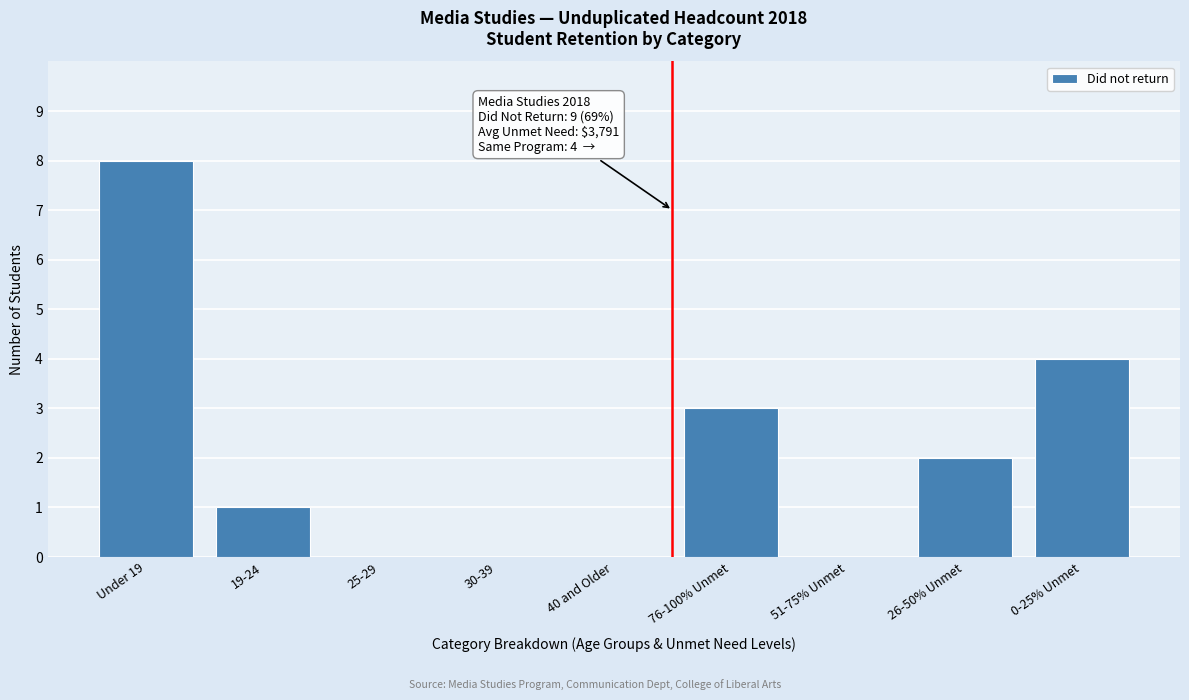

Reading right to left, list all the values displayed in this chart.

0-25% Unmet=4	26-50% Unmet=2	51-75% Unmet=0	76-100% Unmet=3	40 and Older=0	30-39=0	25-29=0	19-24=1	Under 19=8